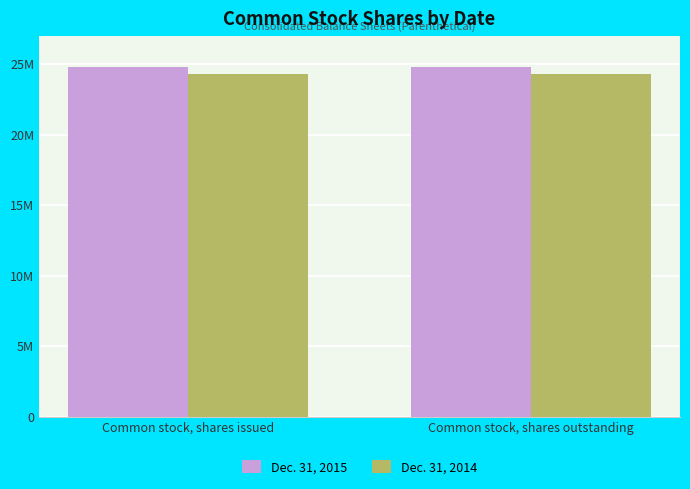

What is the value of the Dec. 31, 2014 bar at the 2nd from the left?

24322249